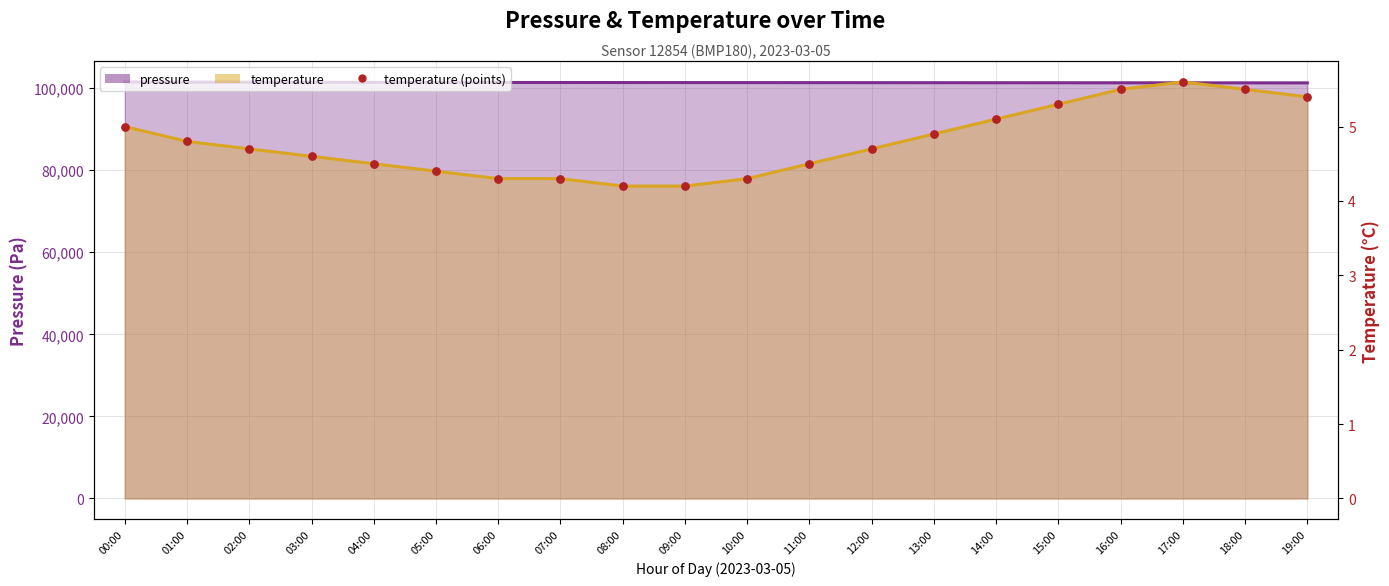

What is the total value across all series at 14:00?

101323.1